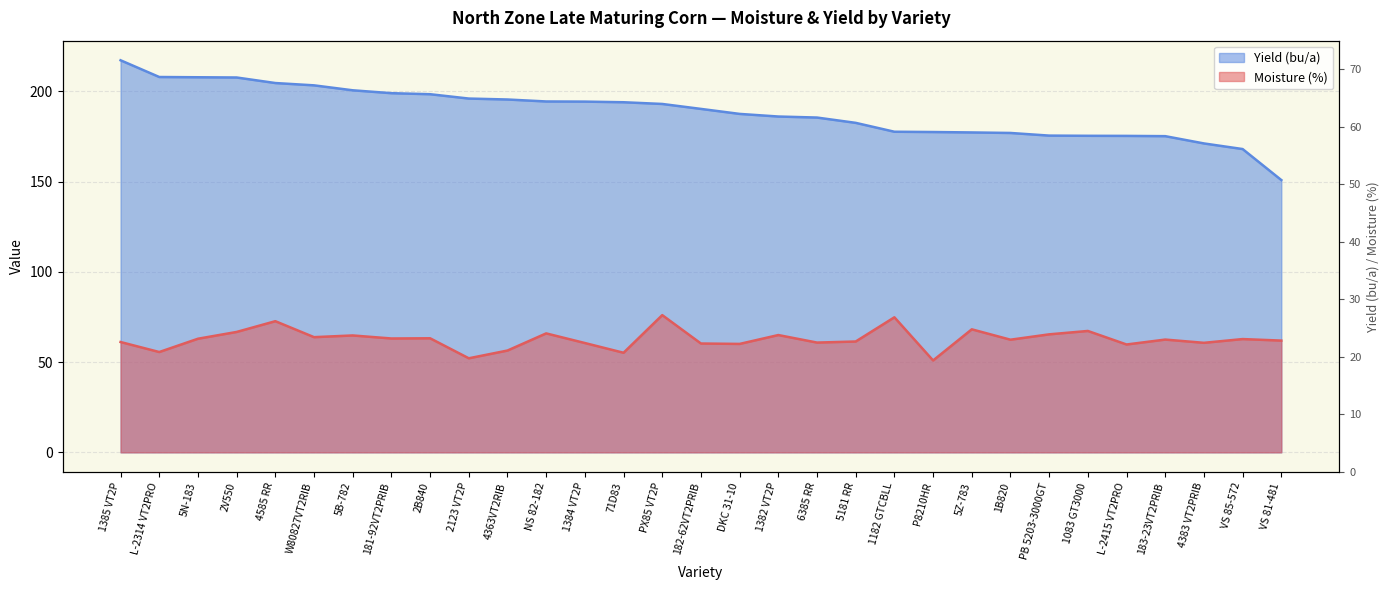

What is the value of the Yield (bu/a) point at the 30th from the left?

168.0